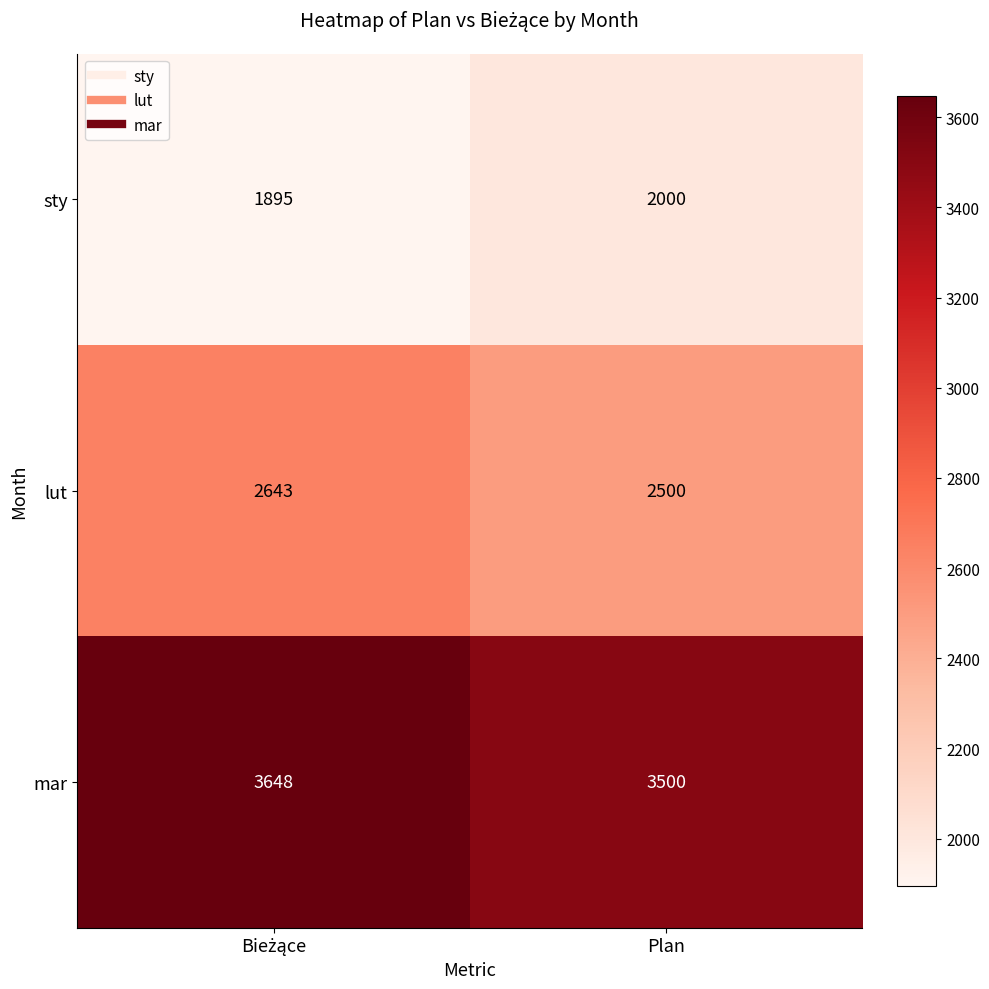

The value of sty at Plan is 3265. True or false?

False